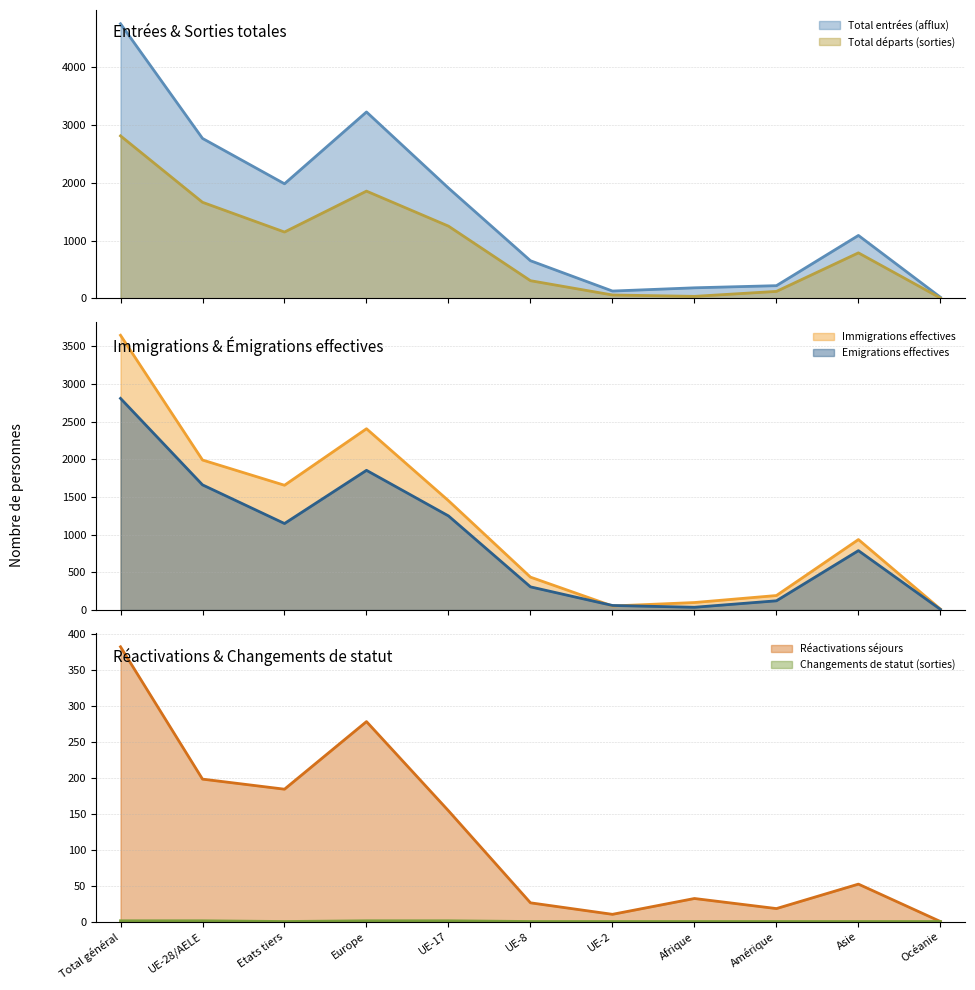

What is the label of the 3rd point from the right?

Amérique